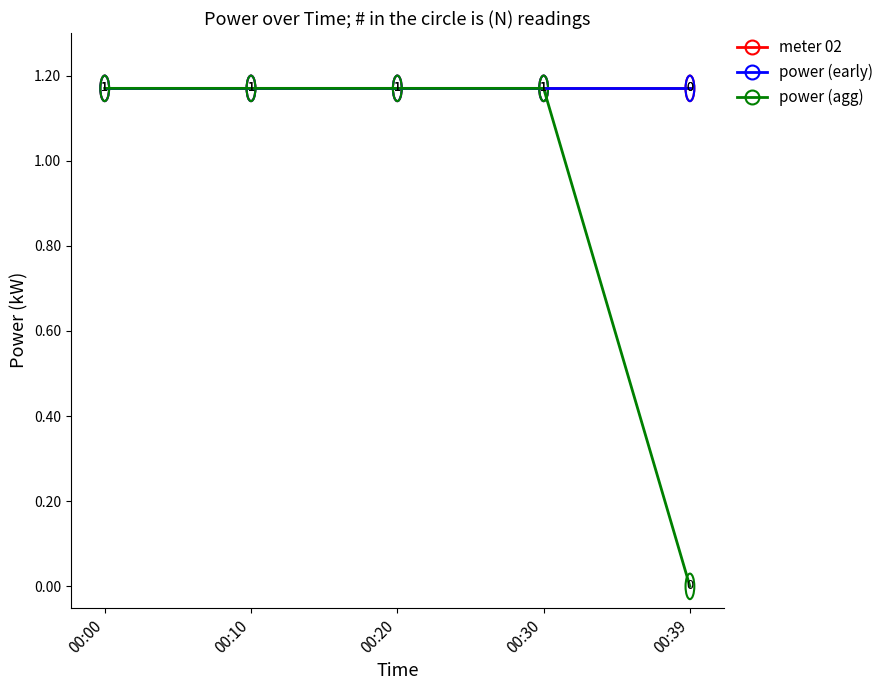

At which category is the sum across all series the highest?

00:00